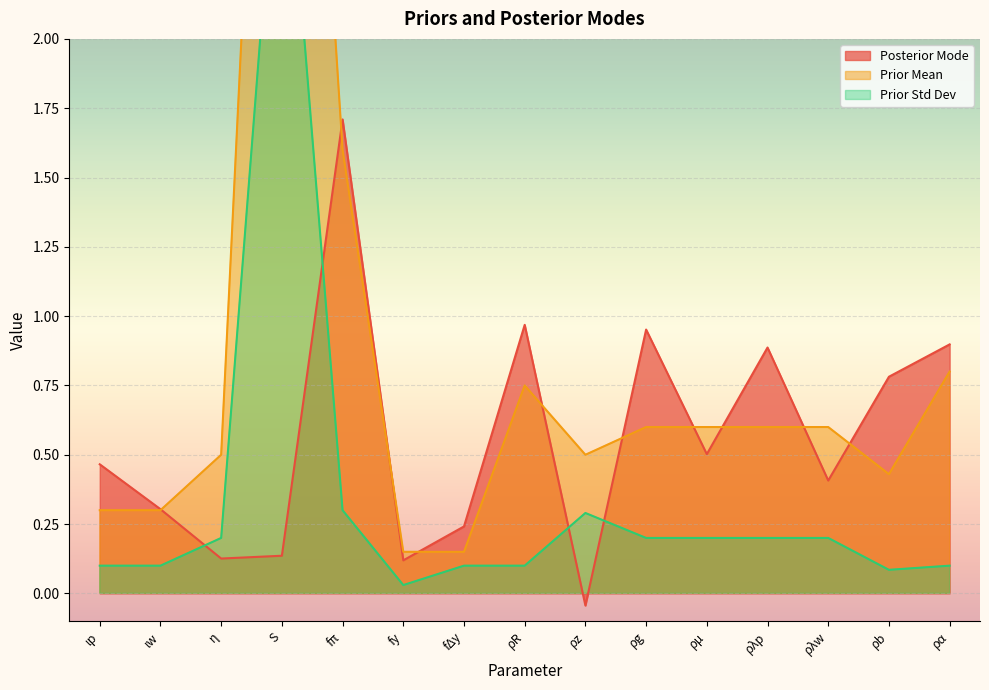

List the labels in order of Prior Std Dev value, smallest first.

fy, ρb, ιp, ιw, fΔy, ρR, ρα, η, ρg, ρμ, ρλp, ρλw, ρz, fπ, S